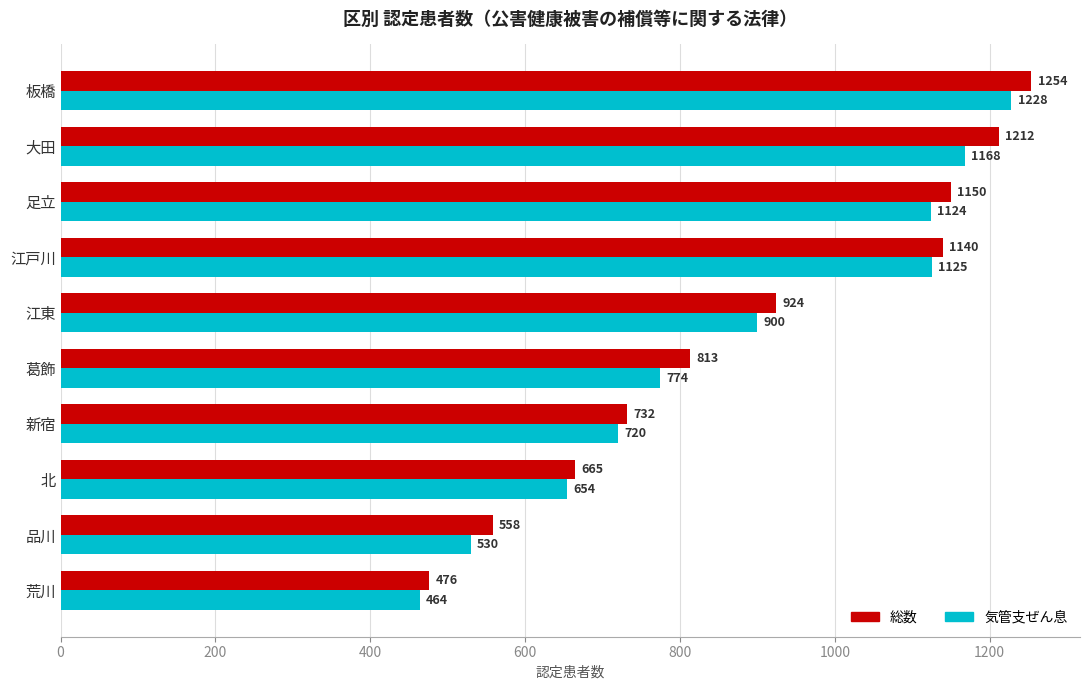

What is the lowest value of the 総数 series?

476